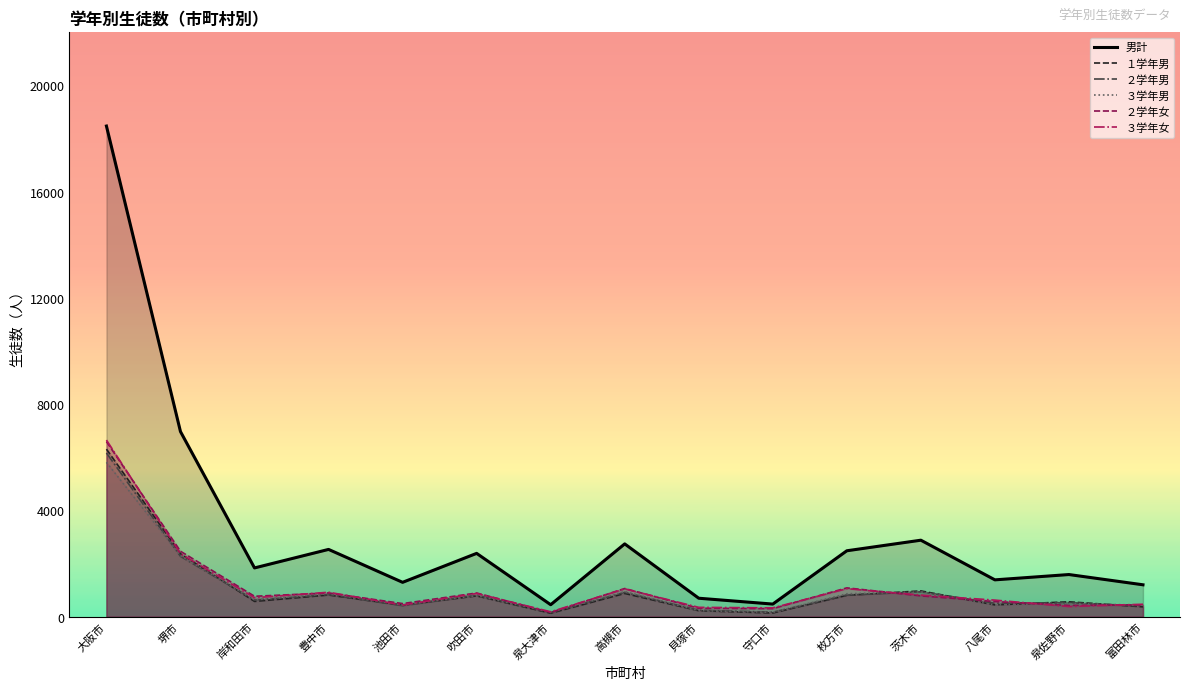

Does the chart have visible grid lines?

No